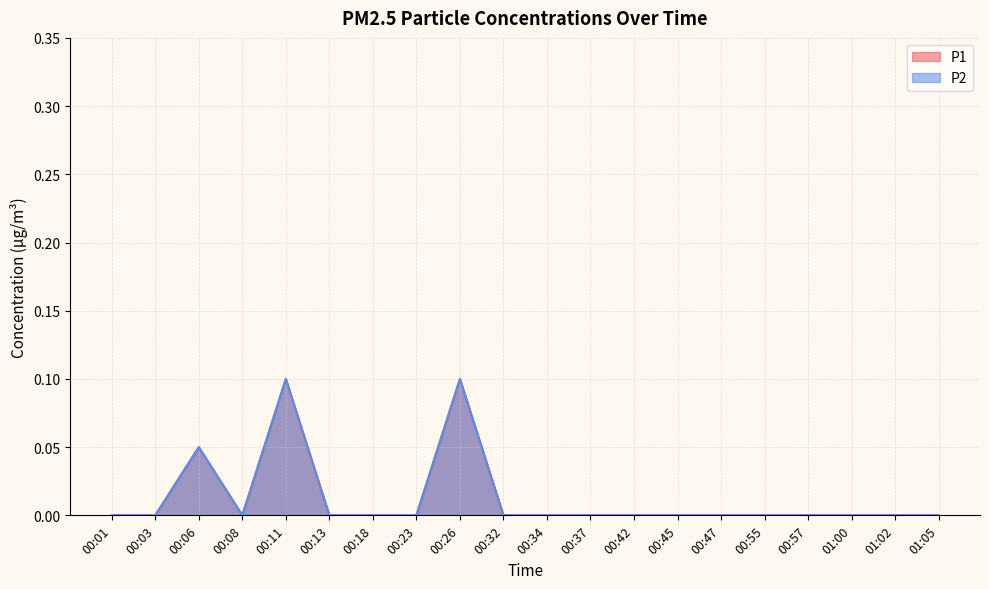

True or false: P1 has more than 1 points higher than both neighbors.

True